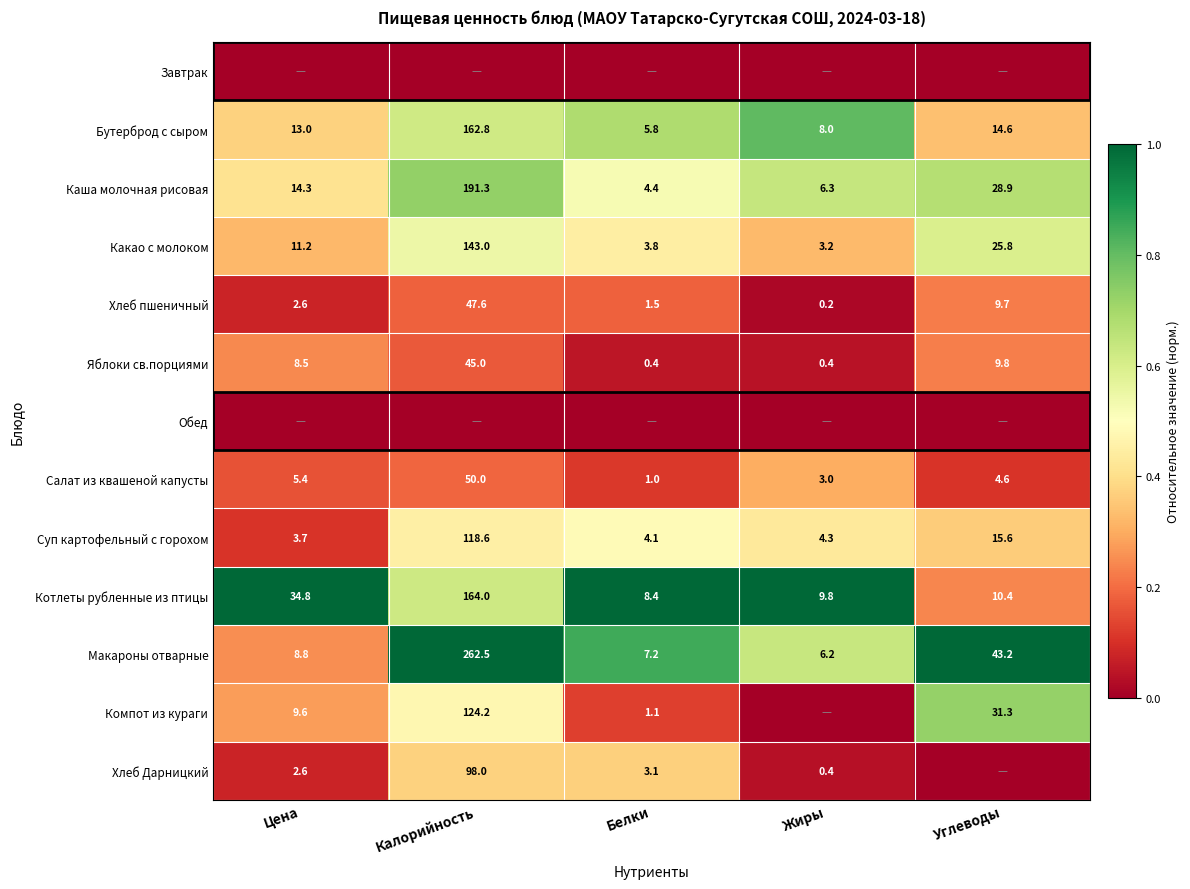

True or false: Котлеты рубленные из птицы has a value of 16.8 at Углеводы.

False